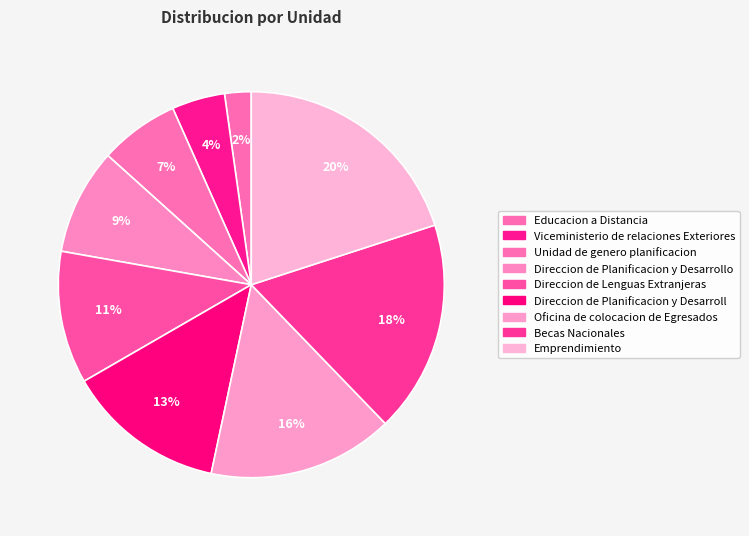

How many segments does this pie chart have?

9